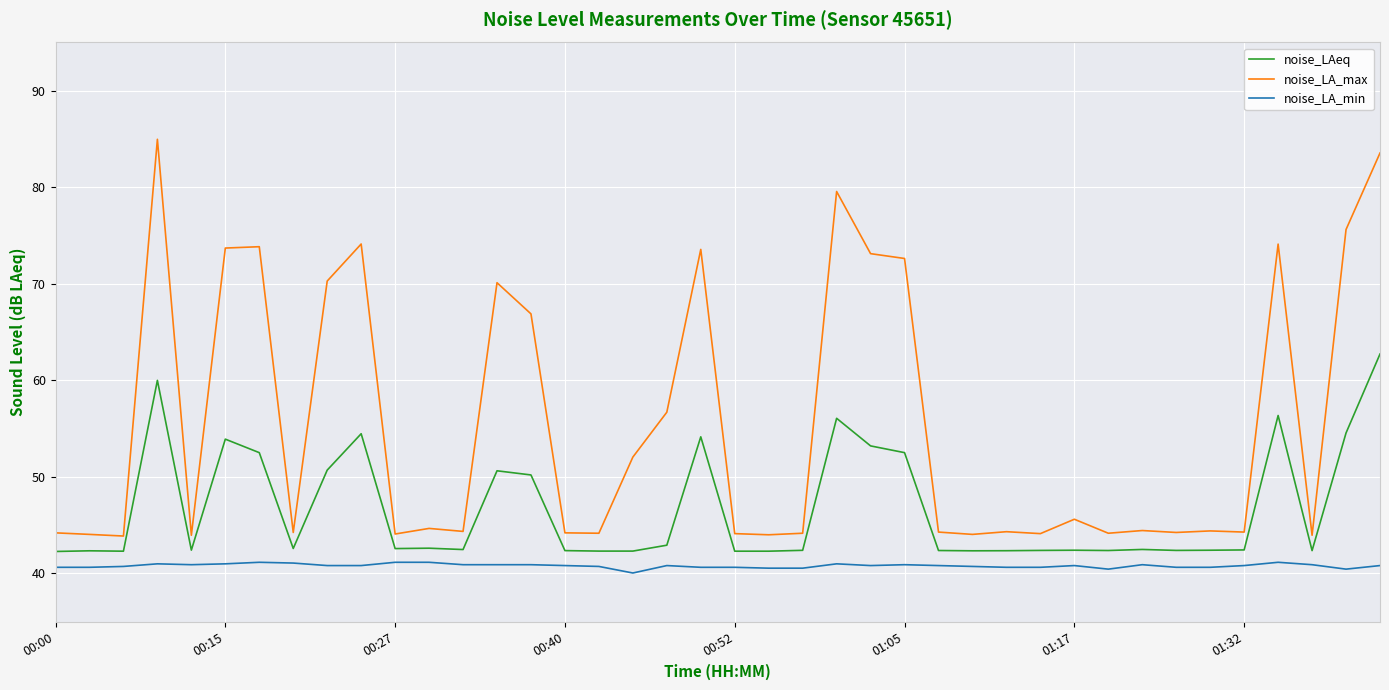

Which series has the widest spread of values?

noise_LA_max